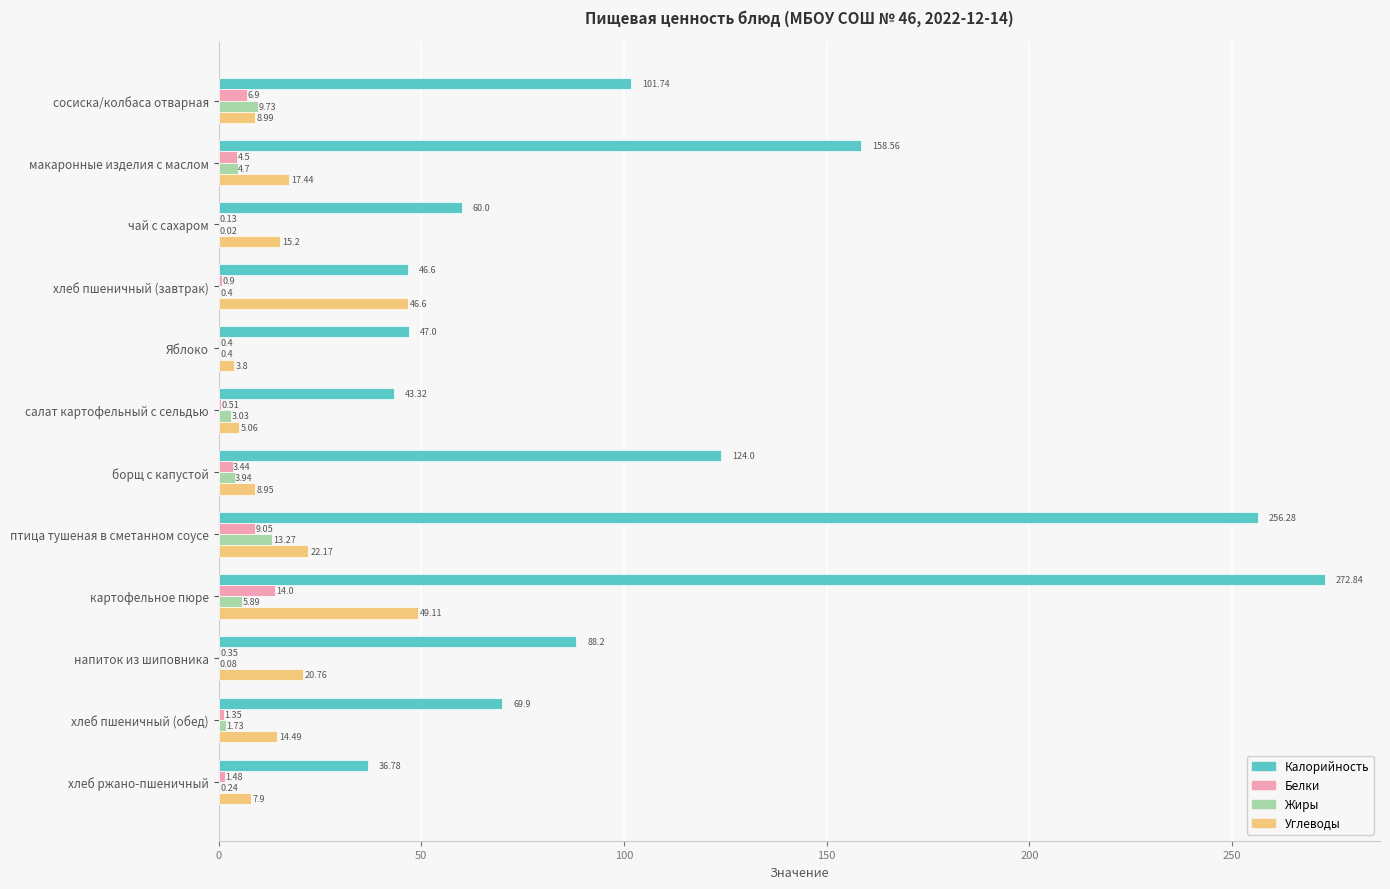

What is the sum of the Калорийность values at хлеб ржано-пшеничный and сосиска/колбаса отварная?

138.5